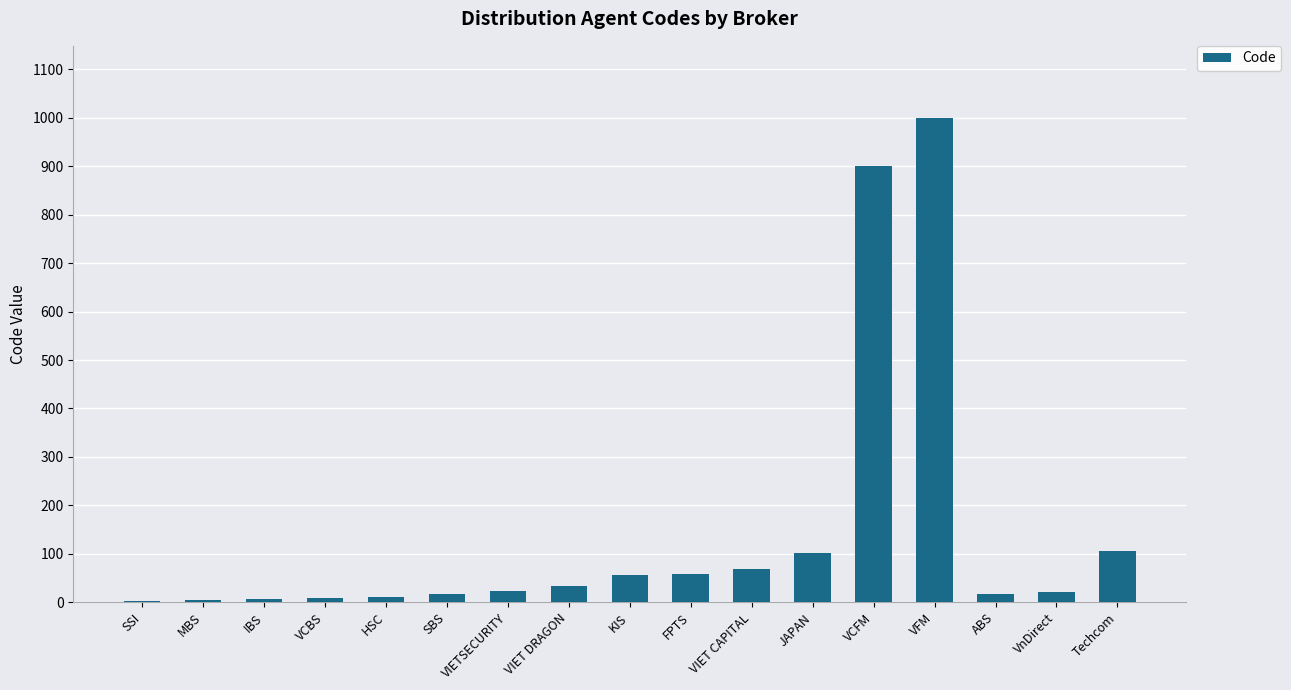

What is the sum of all values?

2435